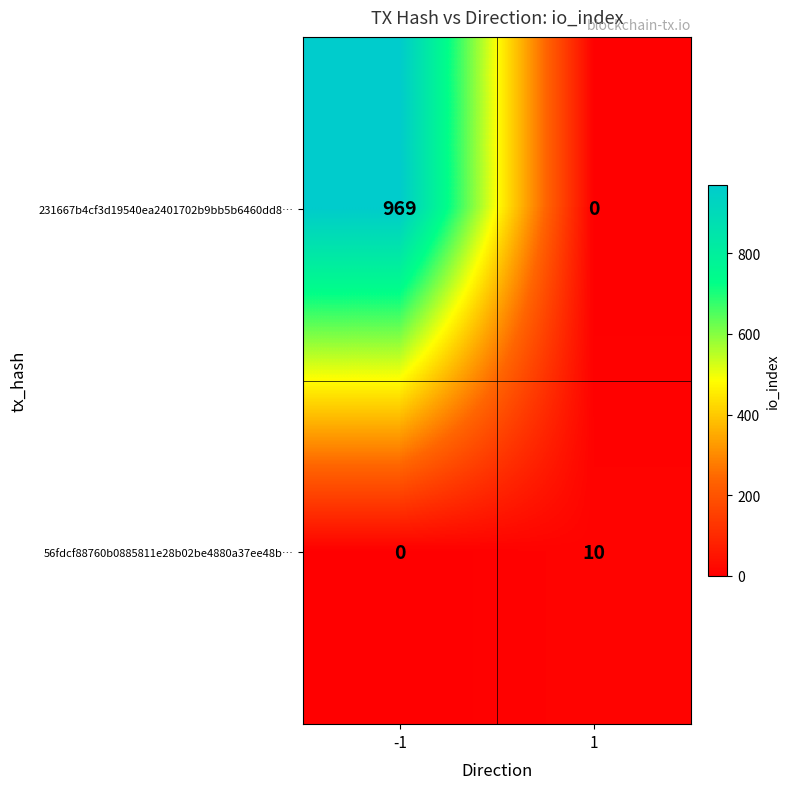

Count the number of data series in this chart.

2